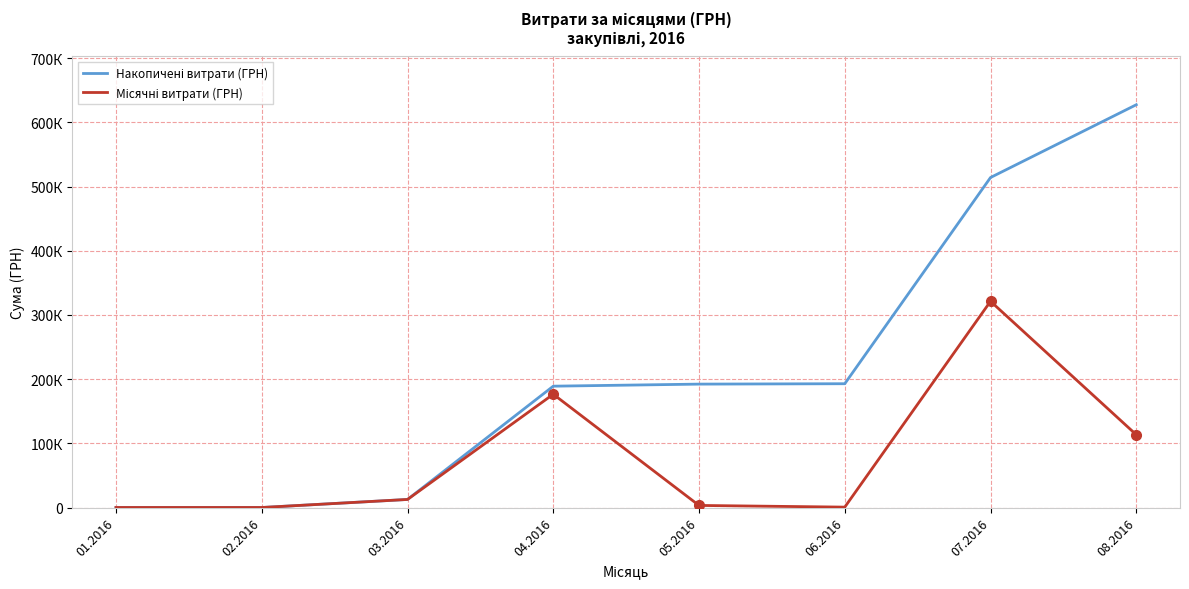

Reading left to right, transcribe all the data shown in this chart.

Накопичені витрати (ГРН): 01.2016=0.0	02.2016=0.0	03.2016=12549.0	04.2016=189052.1	05.2016=192277.5	06.2016=192877.5	07.2016=514182.1	08.2016=627580.7
Місячні витрати (ГРН): 01.2016=0.0	02.2016=0.0	03.2016=12549.0	04.2016=176503.1	05.2016=3225.4	06.2016=600.0	07.2016=321304.6	08.2016=113398.6